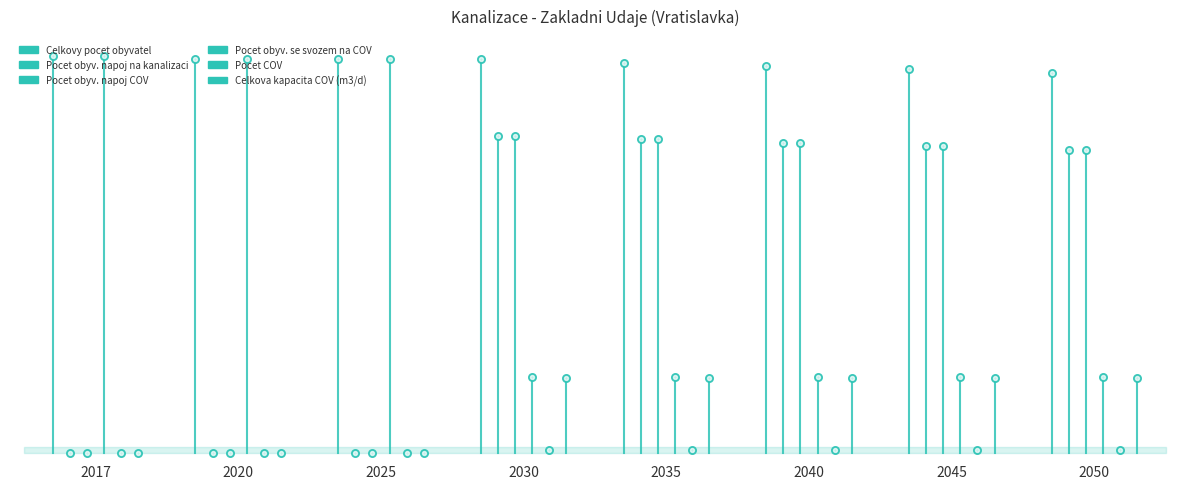

Is the value of Pocet COV at 2020 greater than the value of Celkova kapacita COV (m3/d) at 2020?

No